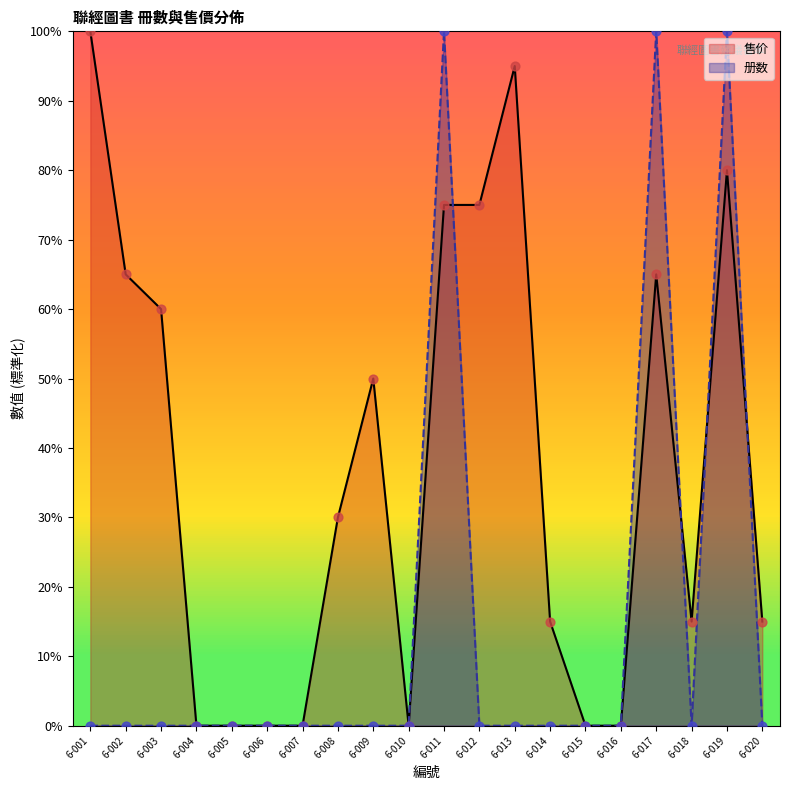

At how many categories does at least one series exceed 74?

6